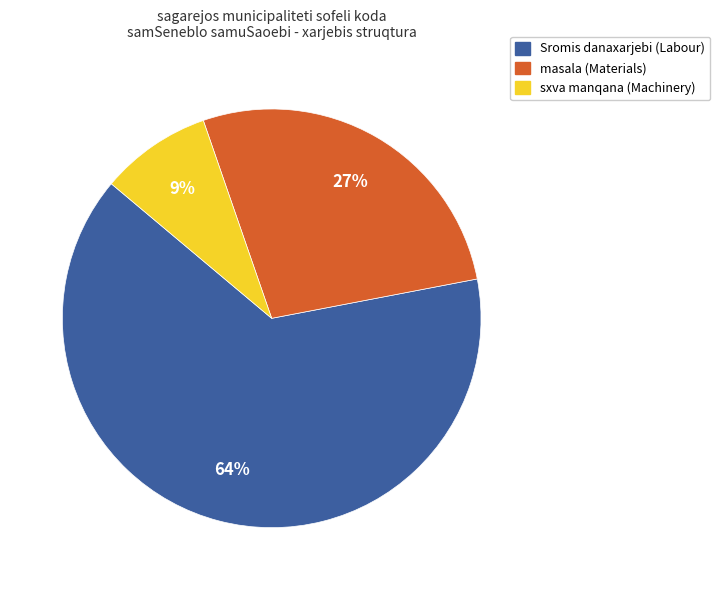

Is there a majority slice in this chart?

Yes